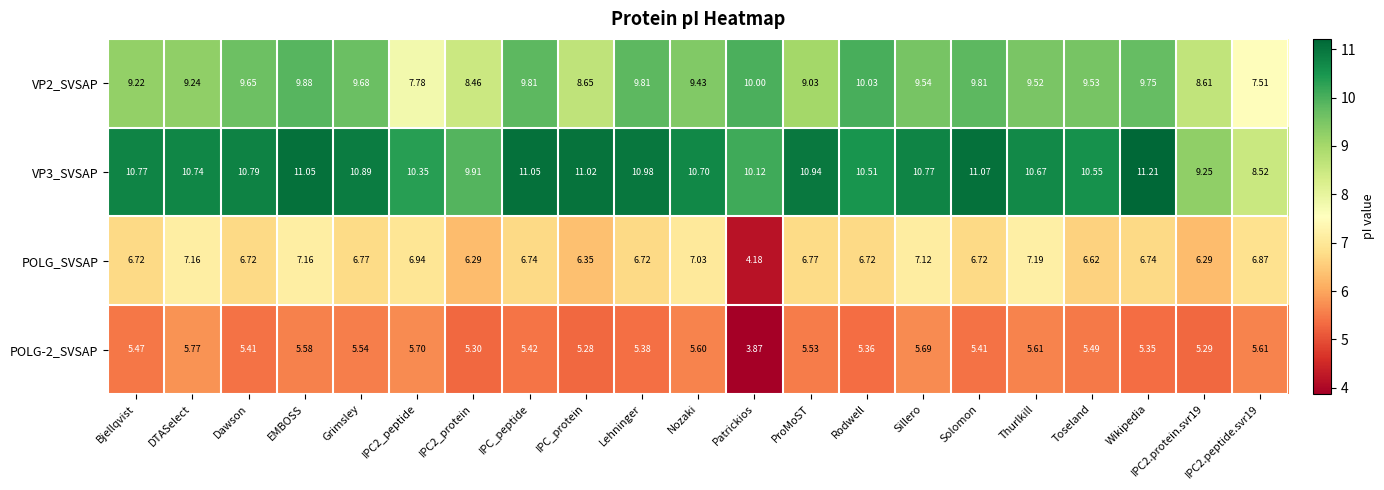

Is the value of POLG_SVSAP at Solomon greater than the value of VP2_SVSAP at IPC2_protein?

No